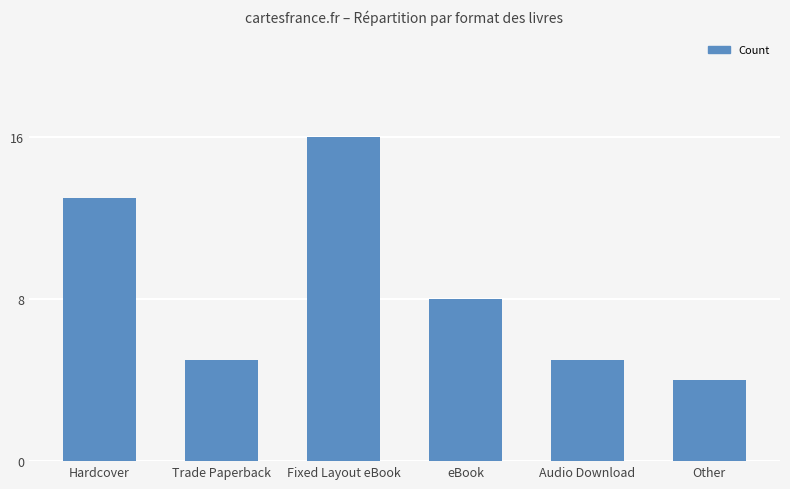

Where is the data nearest to the value 10?

eBook